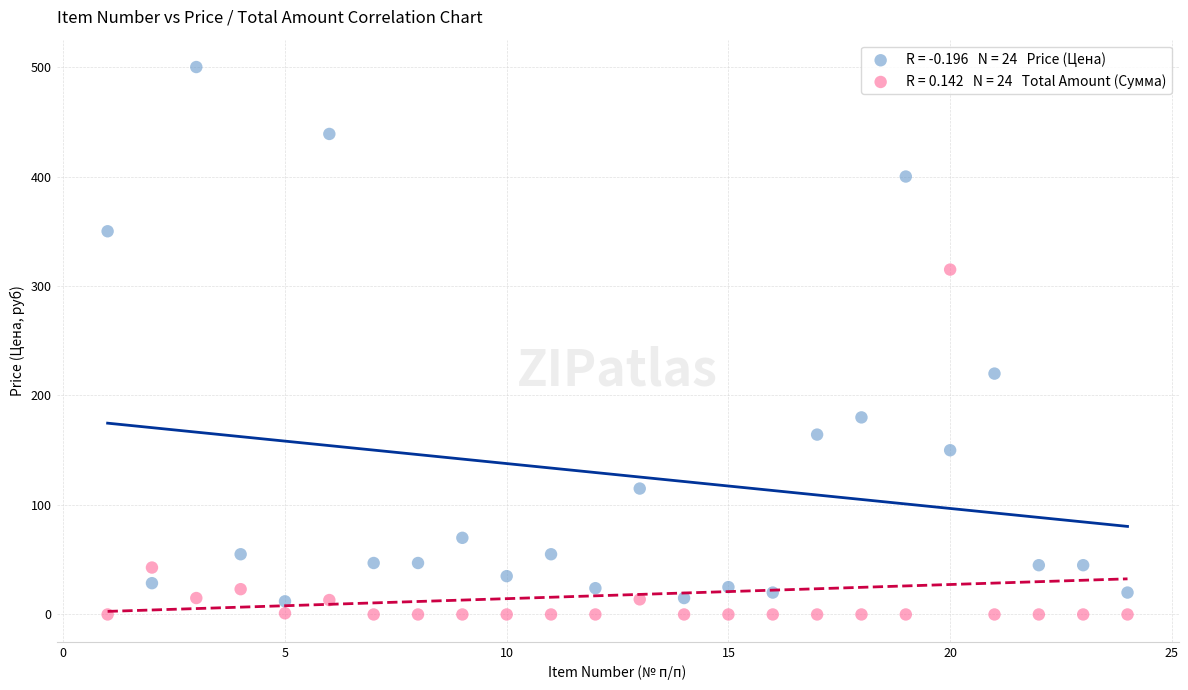

Across all series, what Y value is closest to 250?

220.0